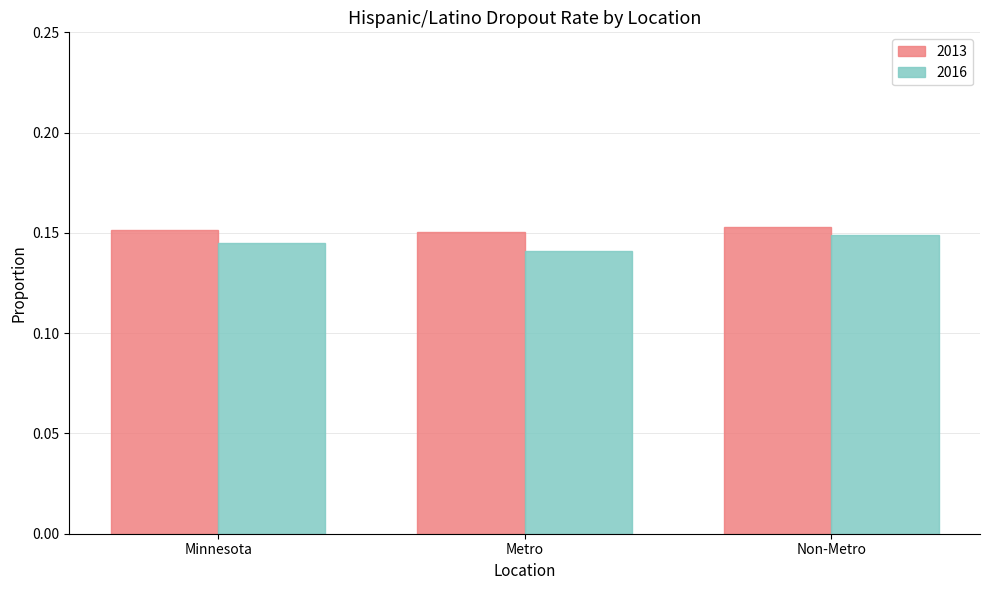

What is the label of the 3rd bar from the left?

Non-Metro